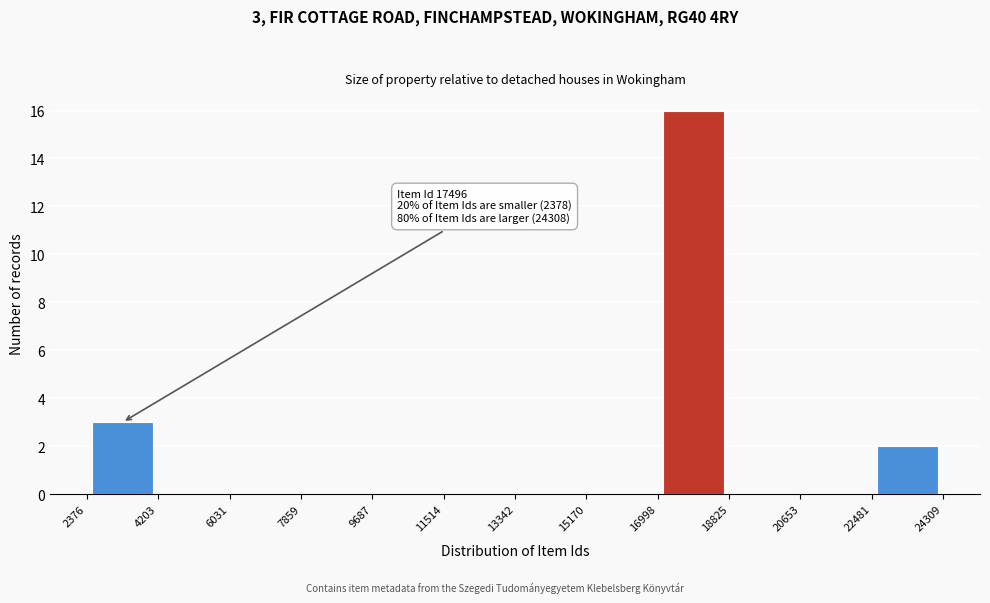

Over which range of the x-axis is the bar tallest?

16998 to 18825